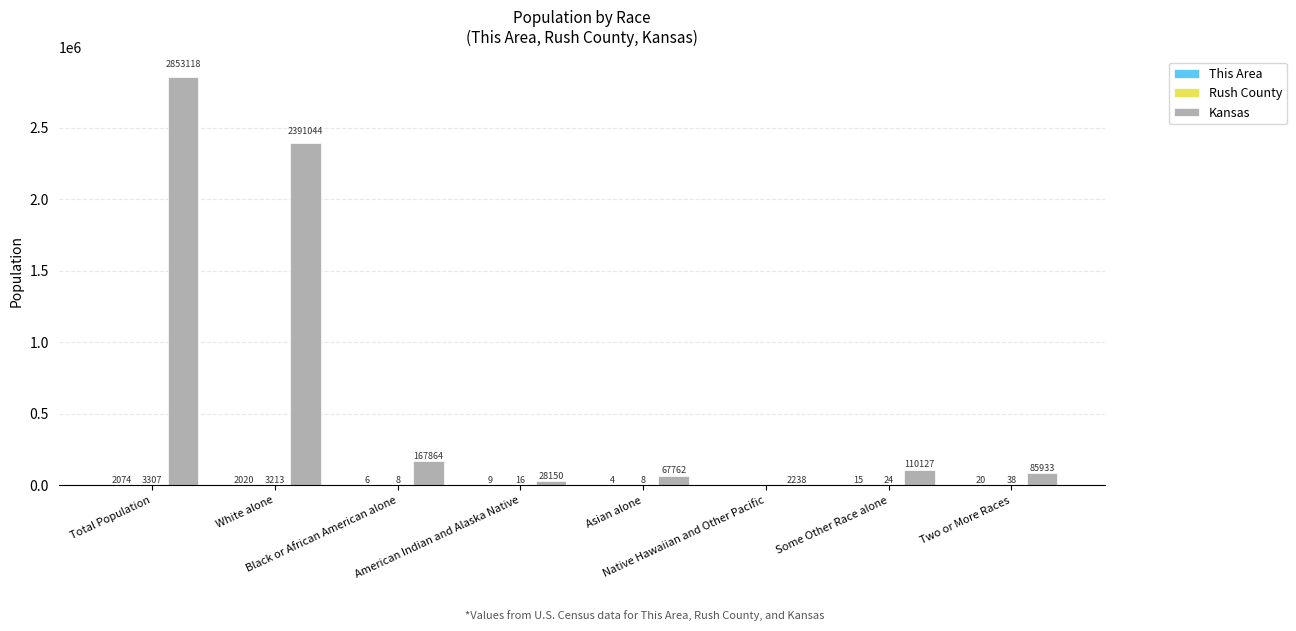

Which series has the largest total across all categories?

Kansas